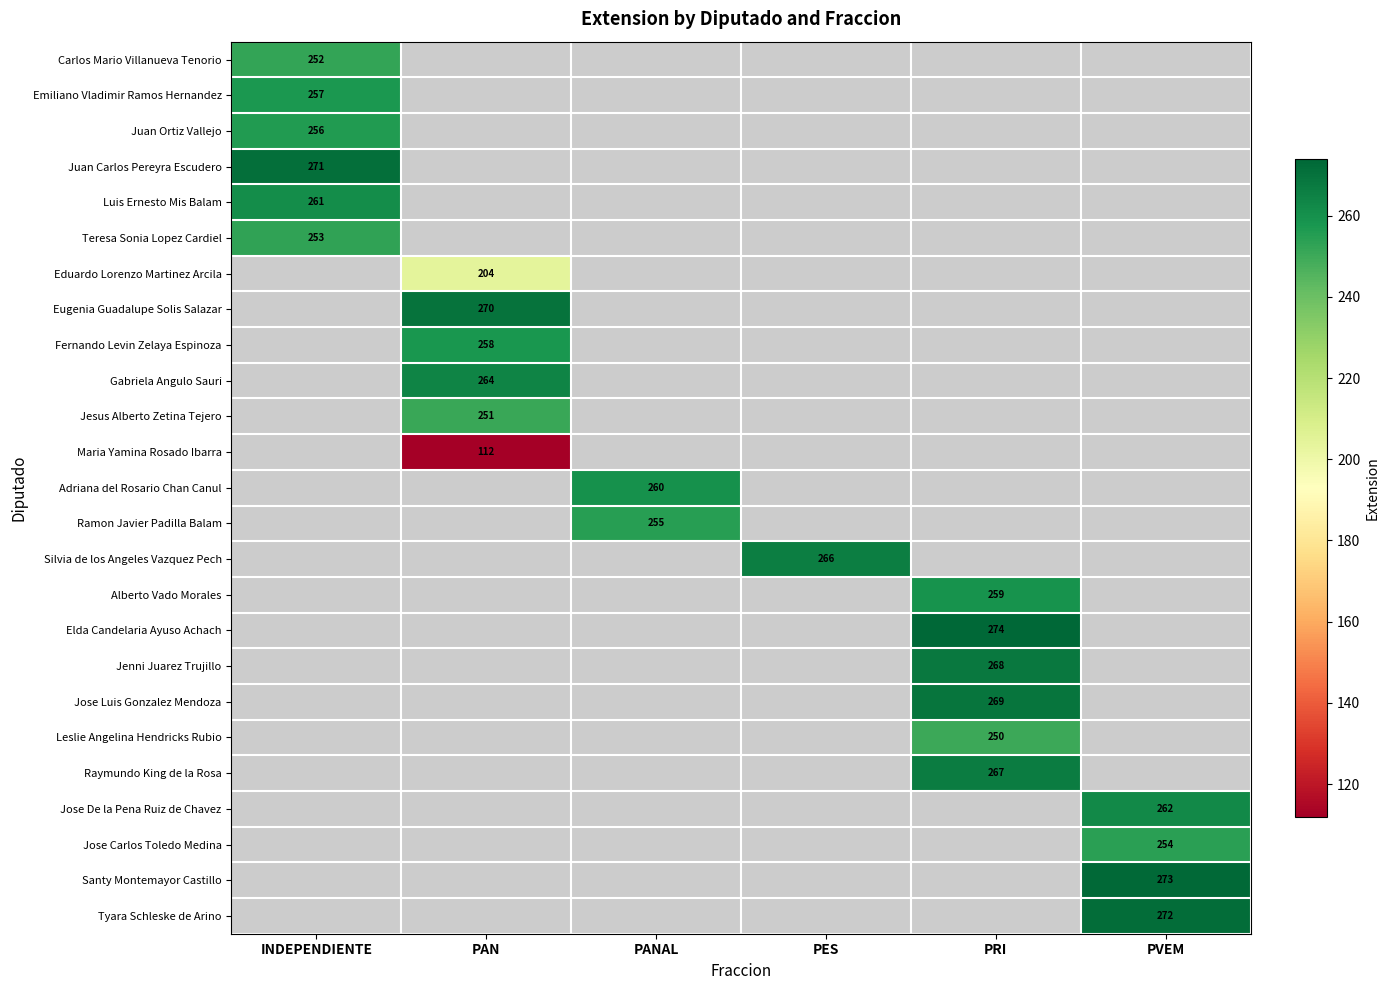

What is the maximum value shown in the chart?

274.0